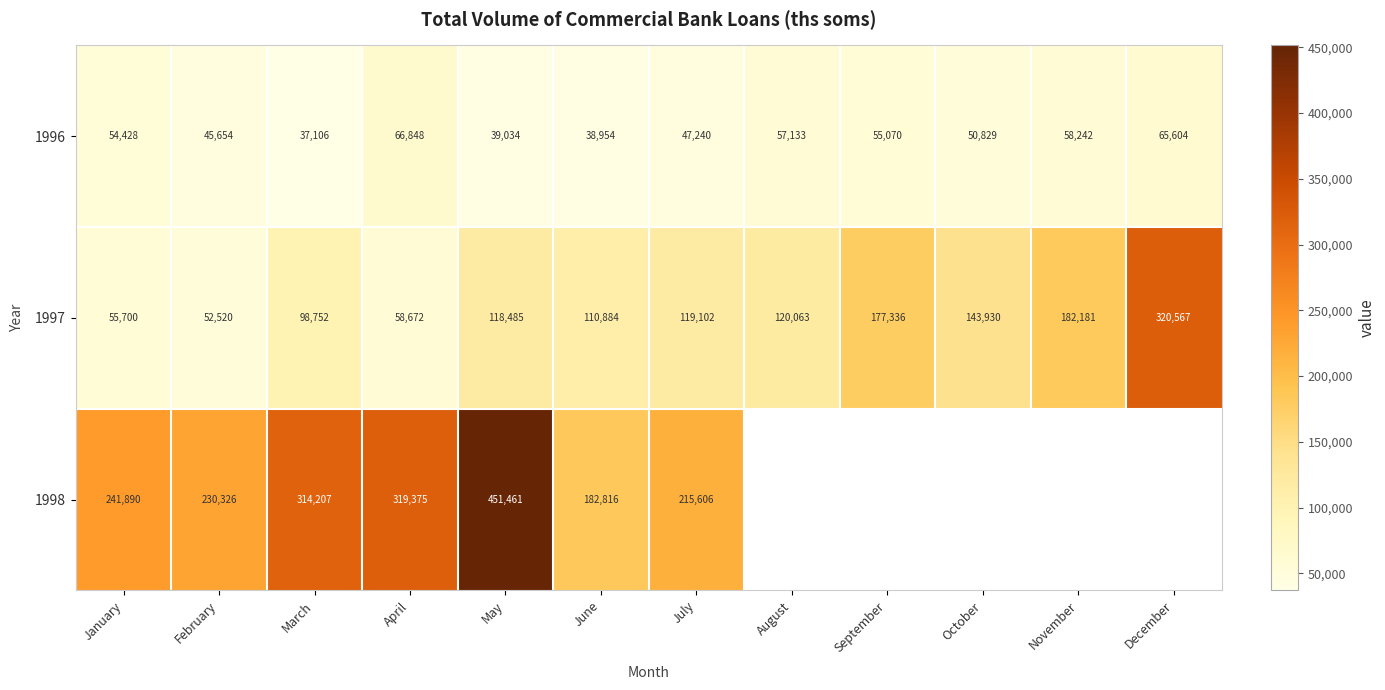

The value of 1996 at January is 54428. True or false?

True